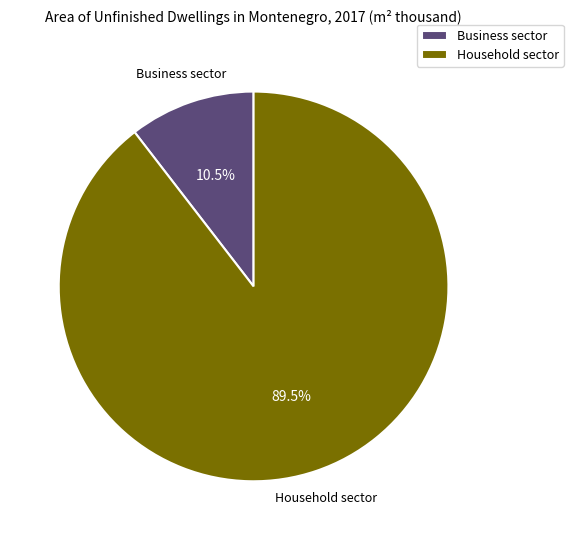

Count the number of slices in the pie.

2